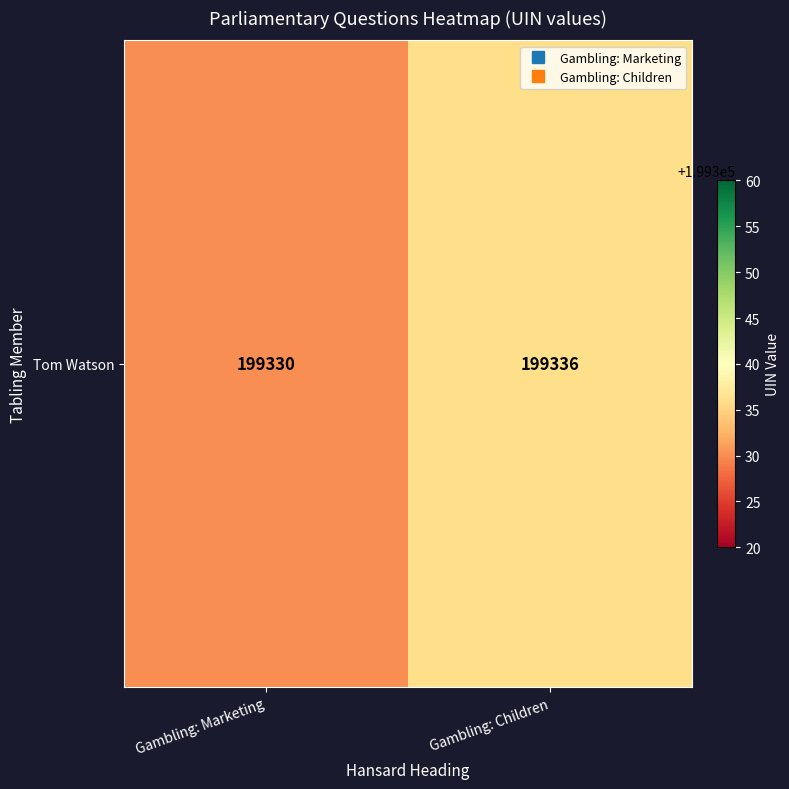

Approximately how many times larger is the value at Gambling: Marketing compared to Gambling: Children?

1.0